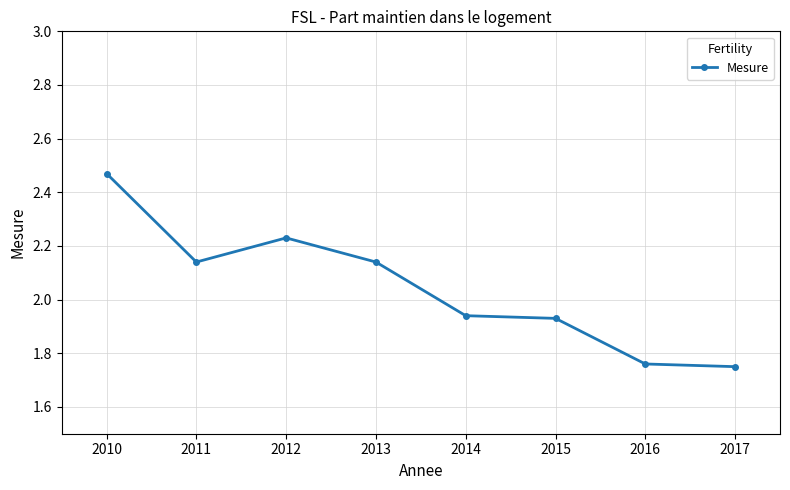

What is the sum of all values?

16.4